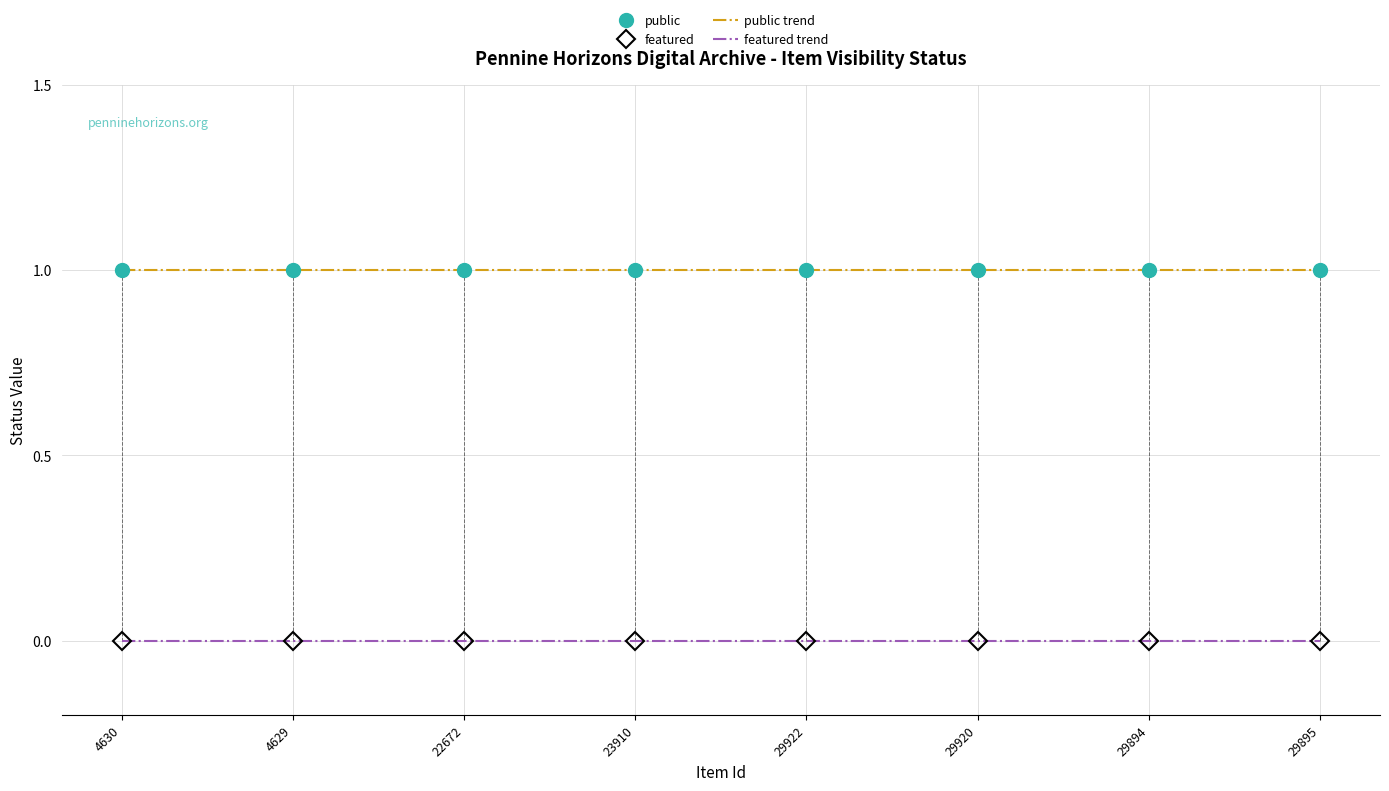

What are all the series names shown in the legend?

public, featured, public trend, featured trend